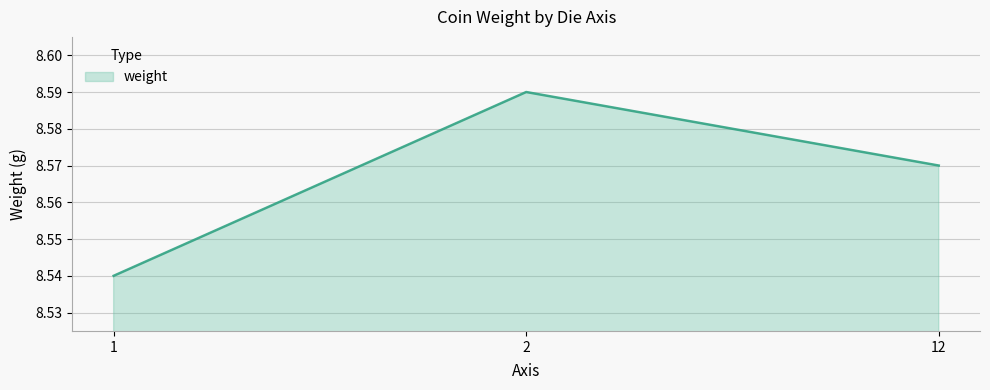

How many values are between 8 and 9?

3